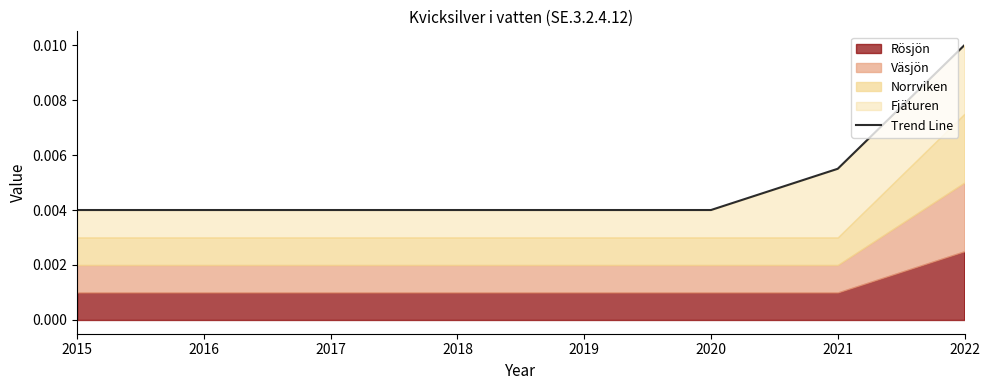

Is it true that the value at 2020 is 0.0?

True